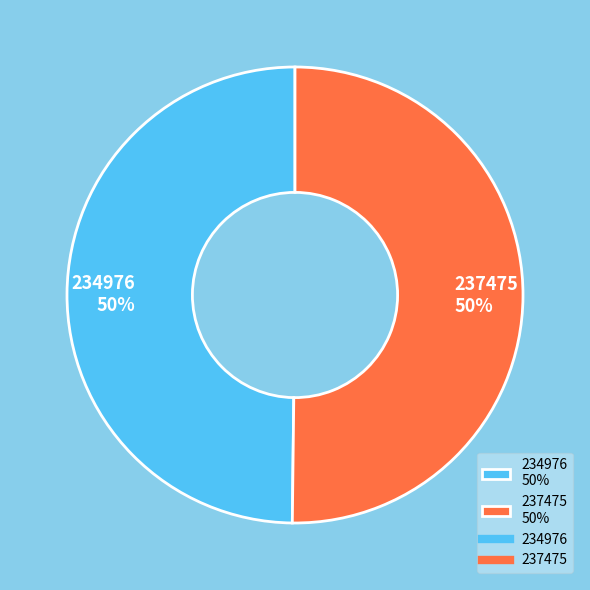

True or false: 237475 50% accounts for 38% of the total.

False